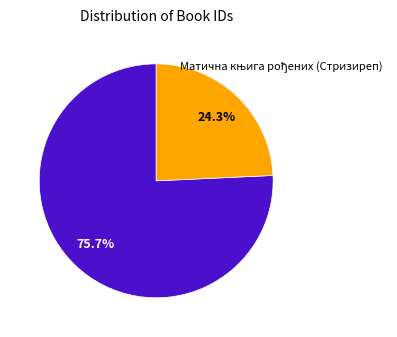

Does any single category account for the majority?

Yes